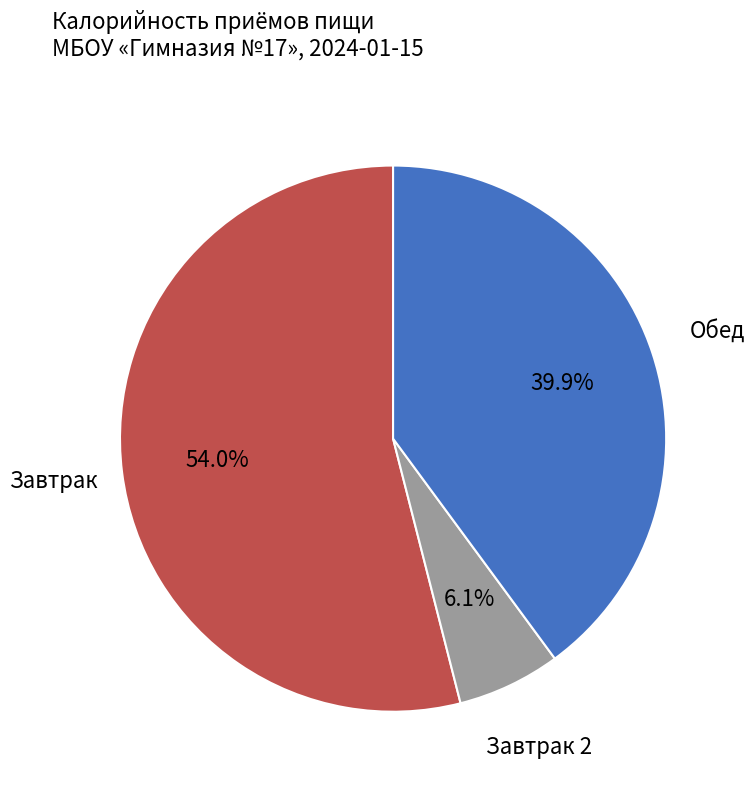

Does any single category account for the majority?

Yes